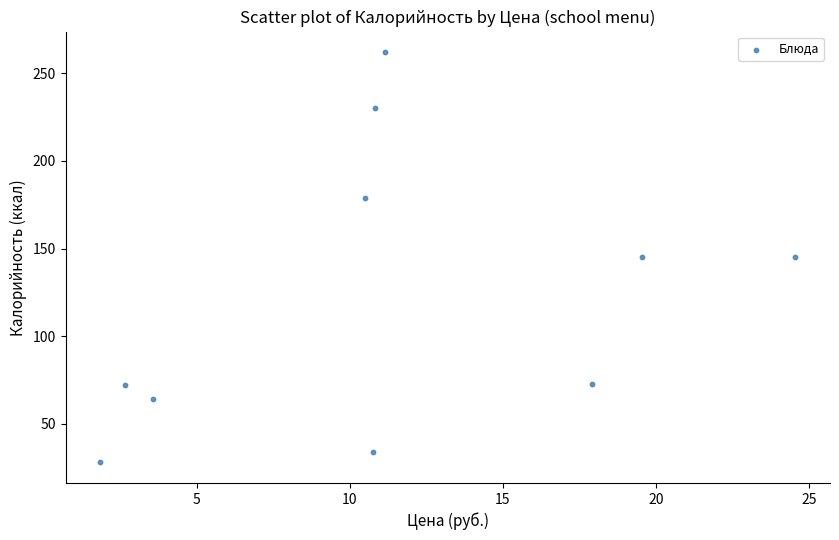

What is the average Y value?

123.3